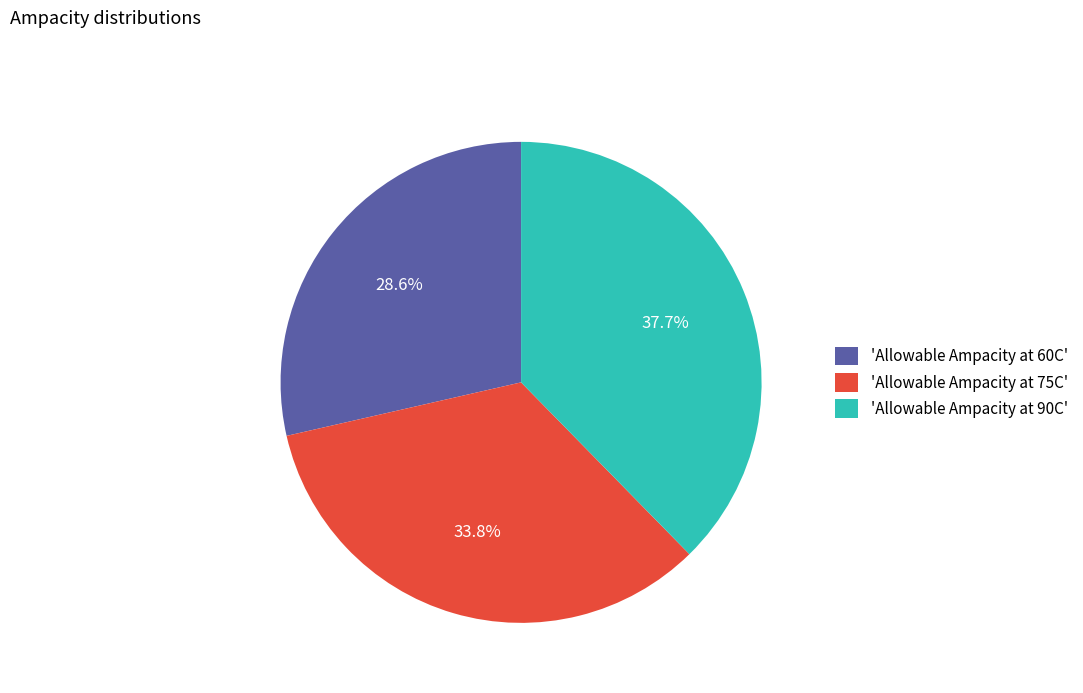

Do 'Allowable Ampacity at 60C' and 'Allowable Ampacity at 75C' together represent more than half of the pie?

Yes